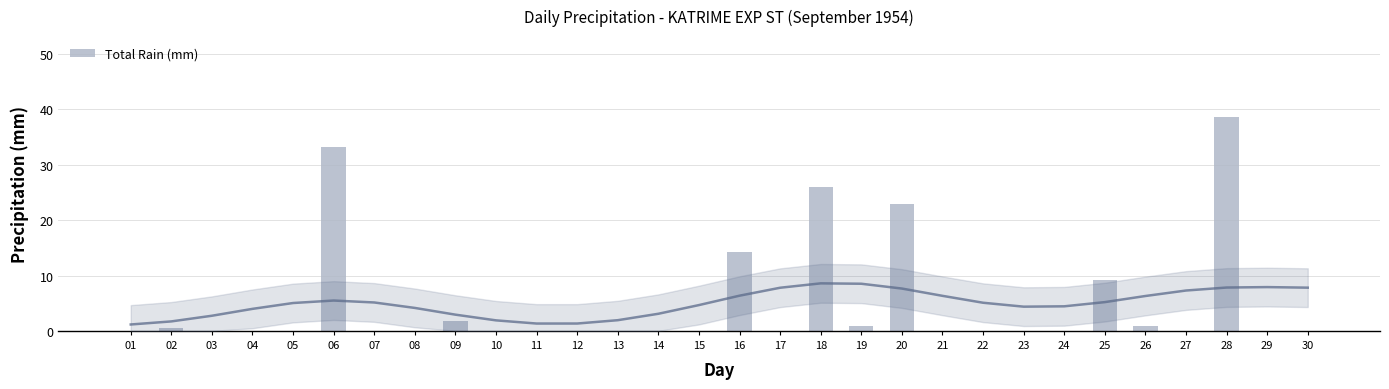

Reading left to right, transcribe all the data shown in this chart.

01=0.0	02=0.5	03=0.0	04=0.0	05=0.0	06=33.3	07=0.0	08=0.0	09=1.8	10=0.0	11=0.0	12=0.0	13=0.0	14=0.0	15=0.0	16=14.2	17=0.0	18=25.9	19=0.8	20=22.9	21=0.0	22=0.0	23=0.0	24=0.0	25=9.1	26=0.8	27=0.0	28=38.6	29=0.0	30=0.0